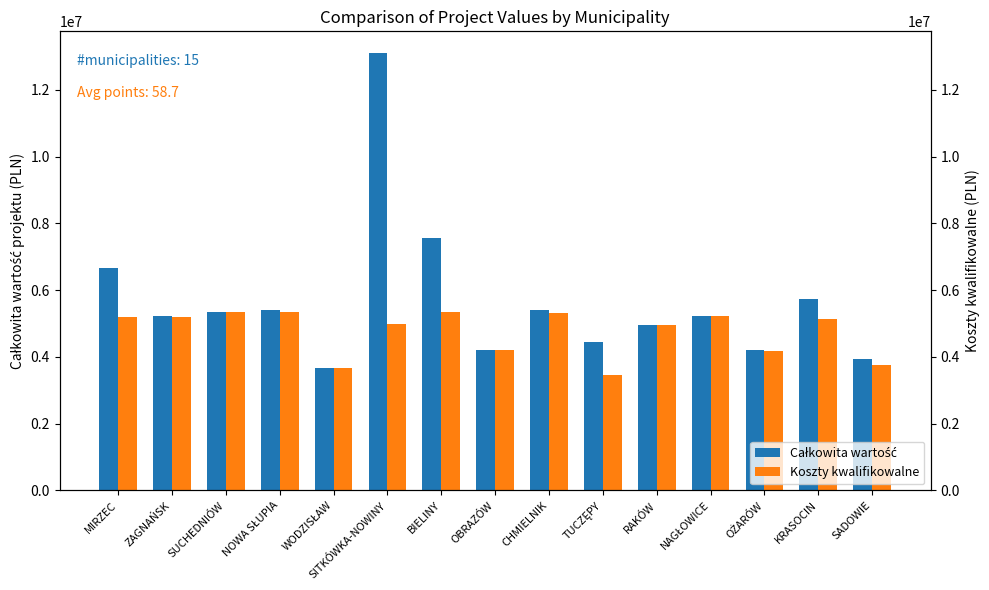

The value of Koszty kwalifikowalne at MIRZEC is 2577524.8. True or false?

False